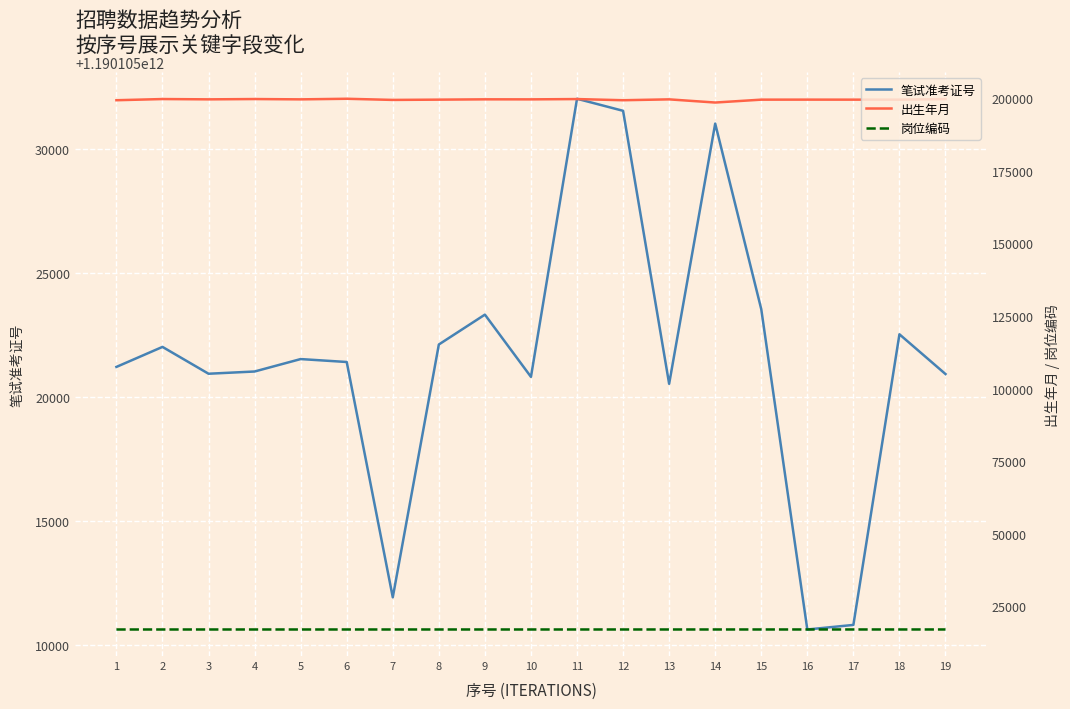

At 16, list the series in order from smallest to largest.

岗位编码, 出生年月, 笔试准考证号